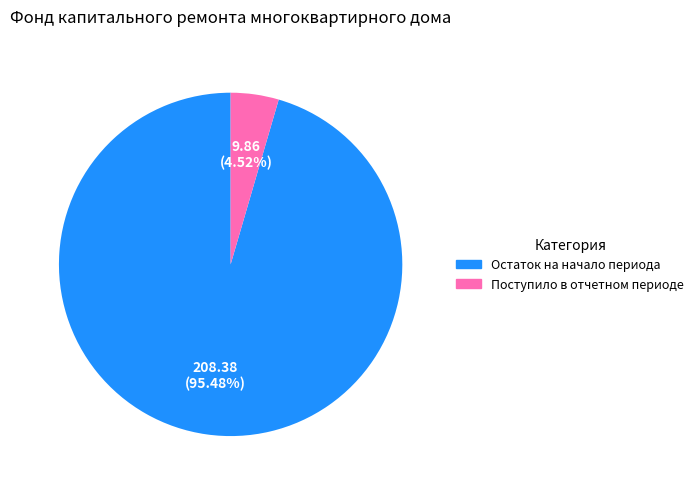

Is there any slice that represents more than half of the pie?

Yes